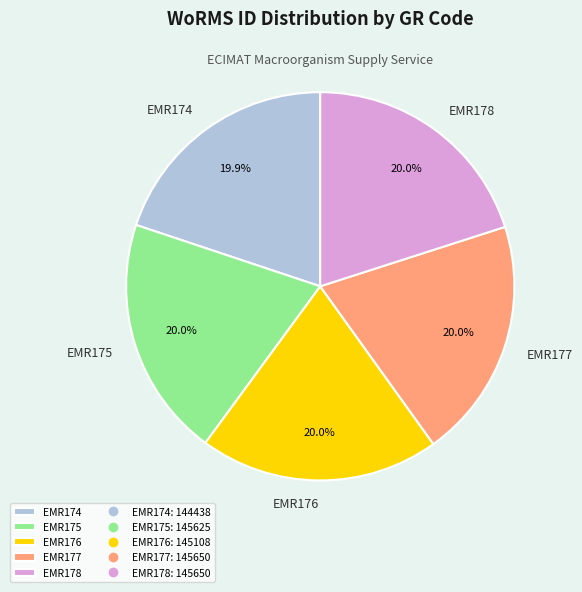

Count the number of slices in the pie.

5